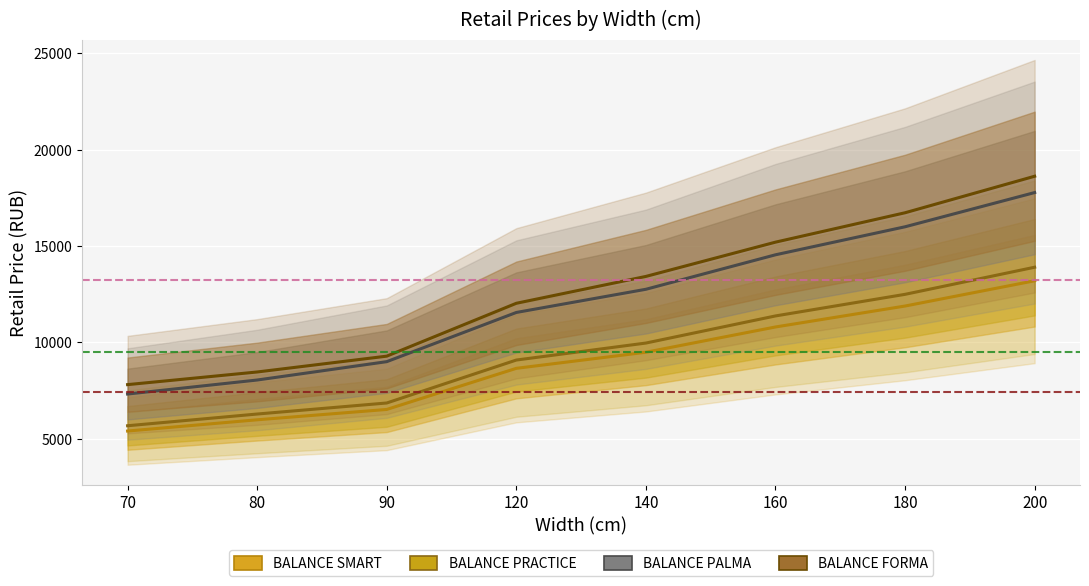

What is the lowest value of the BALANCE FORMA series?

7810